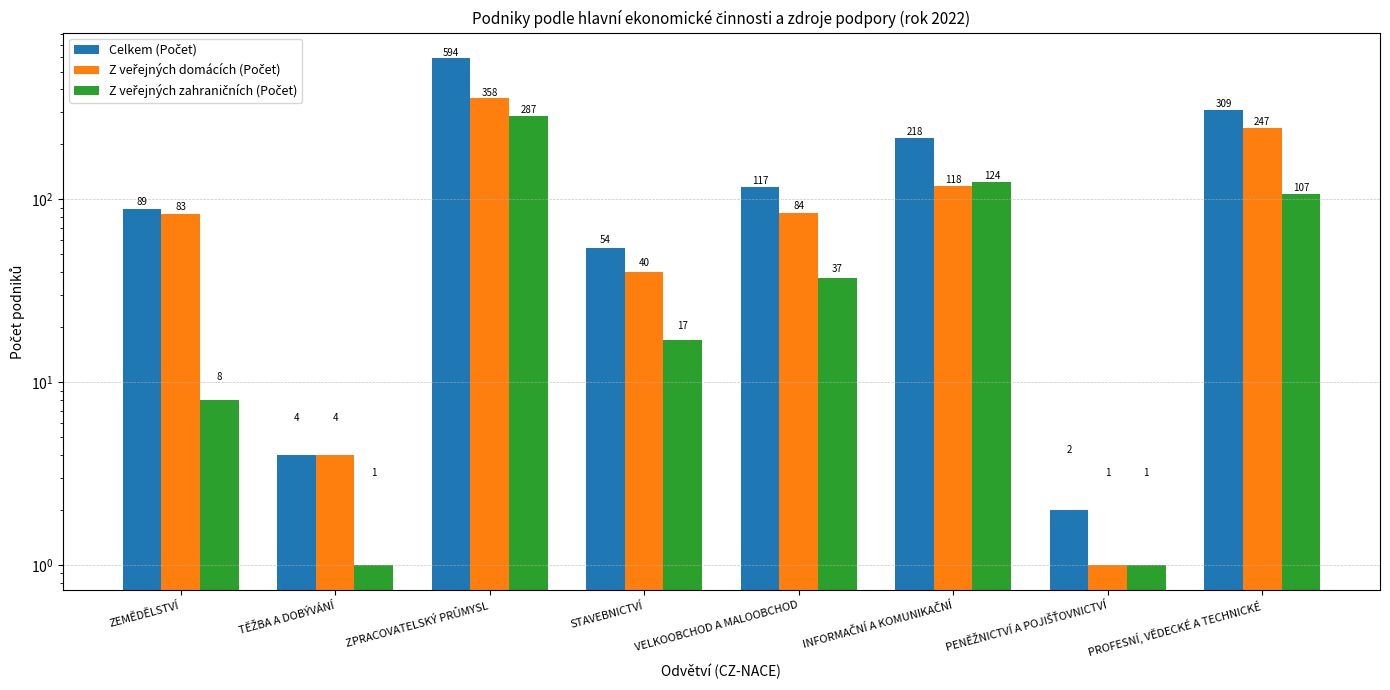

Does the chart contain stacked bars?

No